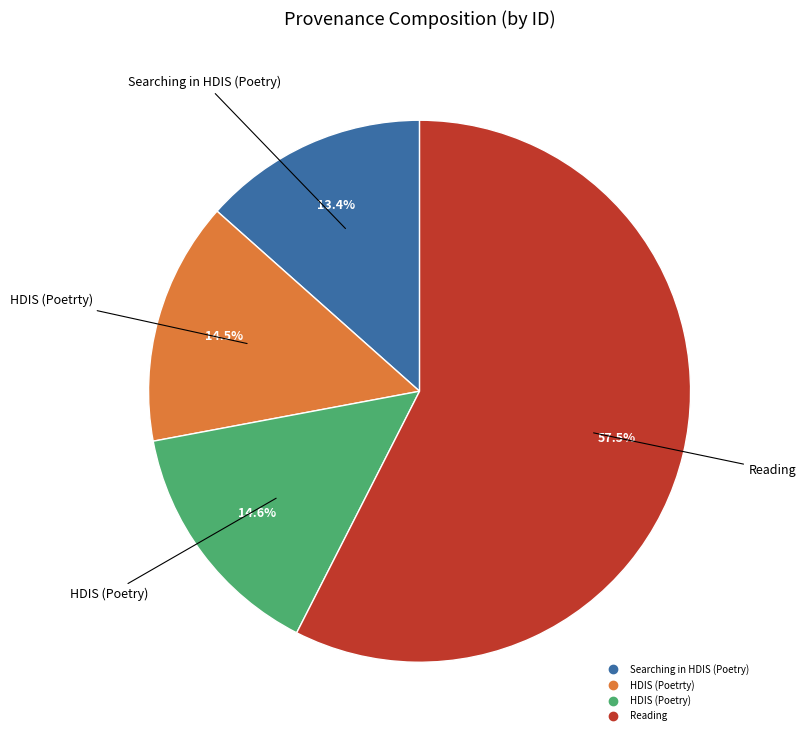

Does any single category account for the majority?

Yes